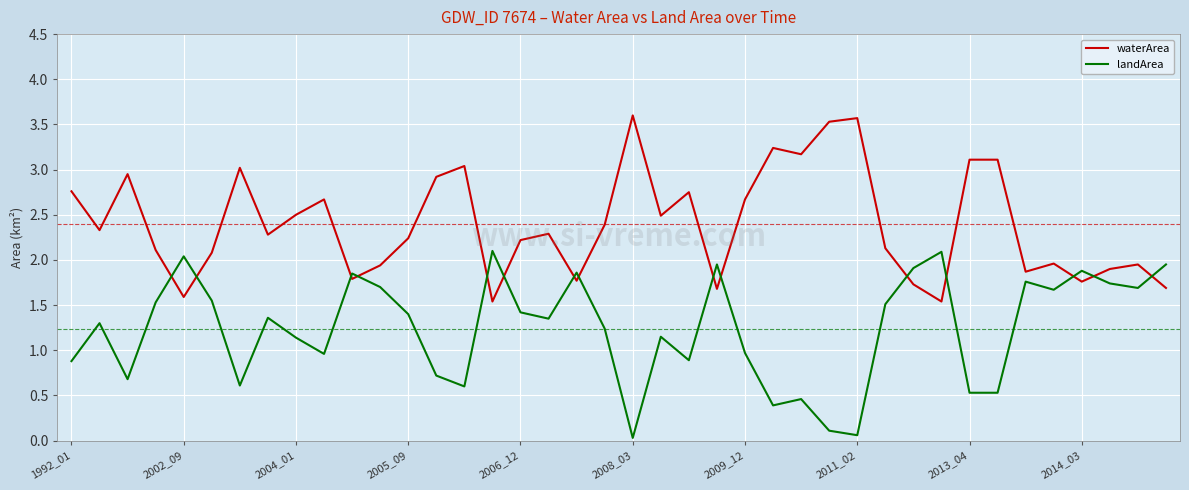

Which series has the largest total across all categories?

waterArea